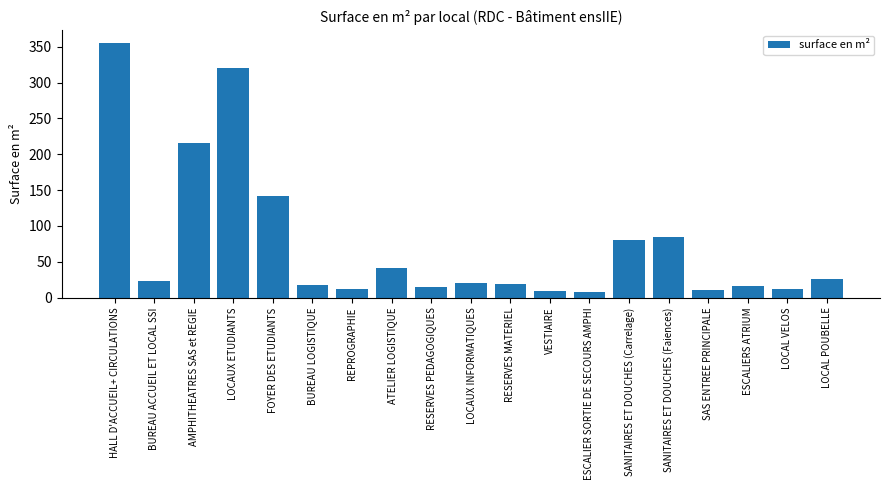

What is the label of the 2nd bar from the left?

BUREAU ACCUEIL ET LOCAL SSI